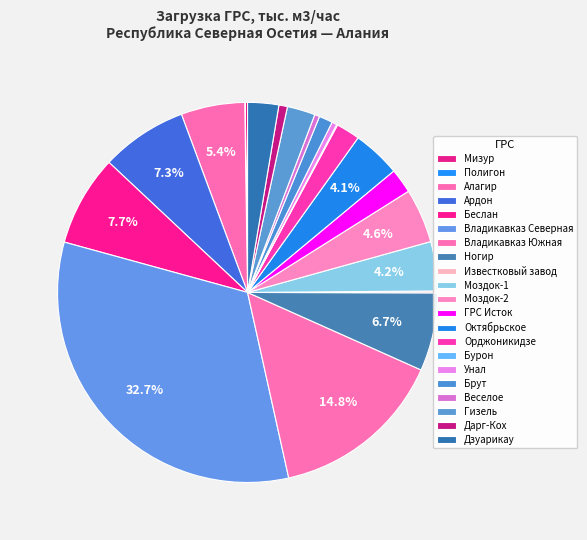

Approximately how many times larger is the value at Дзуарикау compared to Брут?

2.3